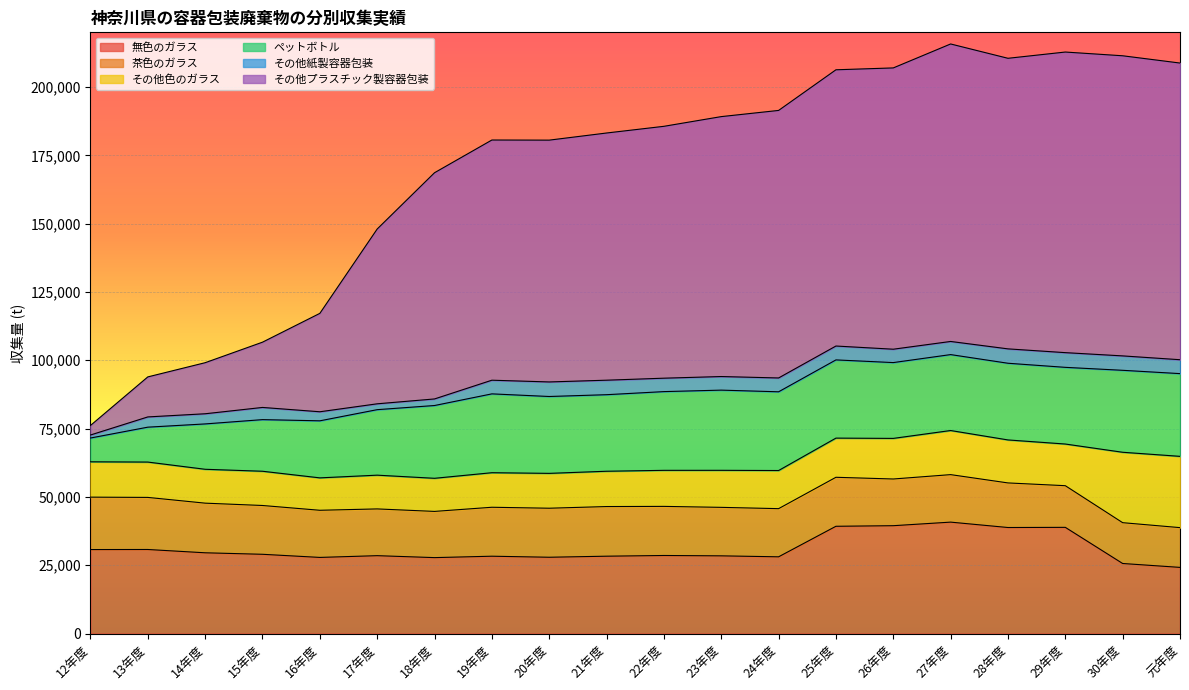

Reading left to right, list all the values displayed in this chart.

無色のガラス: 12年度=30718.0	13年度=30744.0	14年度=29537.0	15年度=28989.0	16年度=27845.0	17年度=28484.0	18年度=27772.0	19年度=28287.0	20年度=27907.0	21年度=28293.6	22年度=28548.4	23年度=28419.0	24年度=28065.2	25年度=39239.9	26年度=39454.0	27年度=40760.8	28年度=38786.8	29年度=38848.2	30年度=25620.3	元年度=24195.0
茶色のガラス: 12年度=19182.0	13年度=19061.0	14年度=18165.0	15年度=17858.0	16年度=17251.0	17年度=17109.0	18年度=16911.0	19年度=17914.0	20年度=17941.0	21年度=18166.1	22年度=17970.9	23年度=17746.7	24年度=17625.1	25年度=17928.7	26年度=17090.0	27年度=17380.9	28年度=16318.4	29年度=15243.4	30年度=14936.5	元年度=14551.0
その他色のガラス: 12年度=12934.0	13年度=12934.0	14年度=12397.0	15年度=12531.0	16年度=11860.0	17年度=12353.0	18年度=12115.0	19年度=12643.0	20年度=12756.0	21年度=12920.9	22年度=13191.0	23年度=13553.4	24年度=13951.4	25年度=14336.1	26年度=14856.0	27年度=16140.9	28年度=15732.5	29年度=15248.9	30年度=25768.5	元年度=26085.0
ペットボトル: 12年度=8703.0	13年度=12773.0	14年度=16598.0	15年度=18892.0	16年度=20876.0	17年度=23969.0	18年度=26635.0	19年度=28852.0	20年度=28130.0	21年度=28013.2	22年度=28811.7	23年度=29345.1	24年度=28813.3	25年度=28620.8	26年度=27745.0	27年度=27786.5	28年度=28063.7	29年度=28061.6	30年度=29992.2	元年度=30276.0
その他紙製容器包装: 12年度=1105.0	13年度=3747.0	14年度=3718.0	15年度=4460.0	16年度=3315.0	17年度=2143.0	18年度=2407.0	19年度=5000.0	20年度=5325.0	21年度=5306.3	22年度=4912.8	23年度=4973.7	24年度=5062.1	25年度=5078.2	26年度=4893.0	27年度=4805.0	28年度=5261.3	29年度=5379.3	30年度=5274.4	元年度=5085.0
その他プラスチック製容器包装: 12年度=3490.0	13年度=14646.0	14年度=18687.0	15年度=23884.0	16年度=36011.0	17年度=63967.0	18年度=82782.0	19年度=87898.0	20年度=88491.0	21年度=90459.5	22年度=92172.2	23年度=95119.7	24年度=97903.0	25年度=101090.5	26年度=102939.0	27年度=108868.1	28年度=106337.5	29年度=110007.6	30年度=109829.8	元年度=108569.0